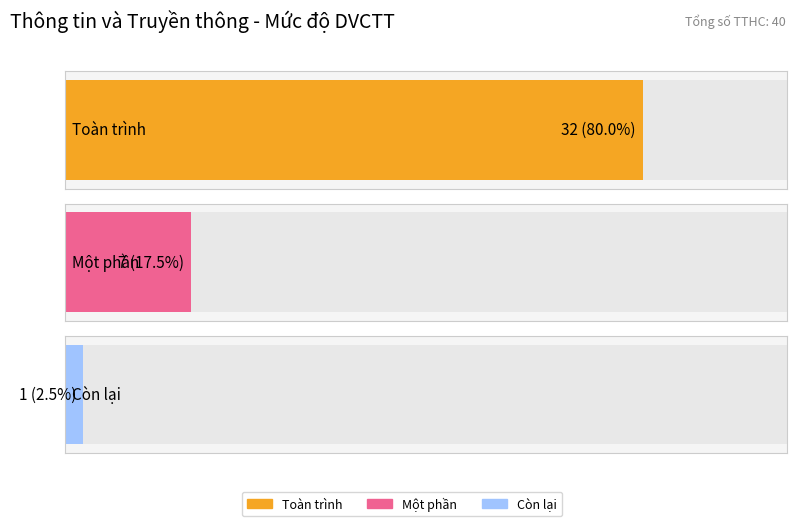

What is the sum of the Toàn trình values at Một phần and Toàn trình?

64